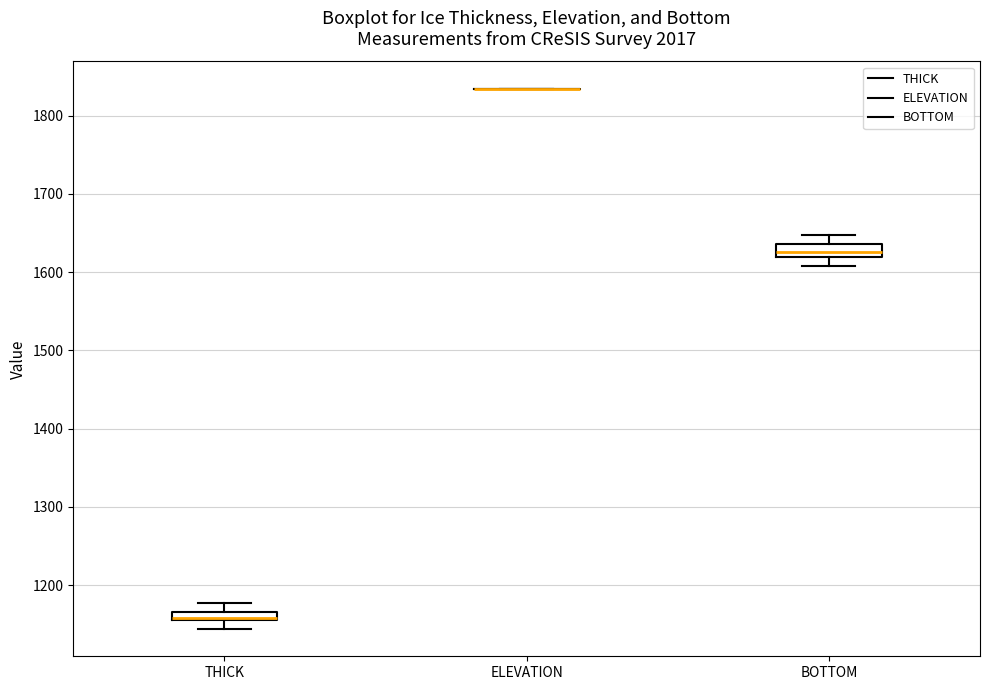

Where is the lower edge of the box for THICK on the y-axis? The values are not printed on the chart, so give them approximately, as read against the axis.

1150